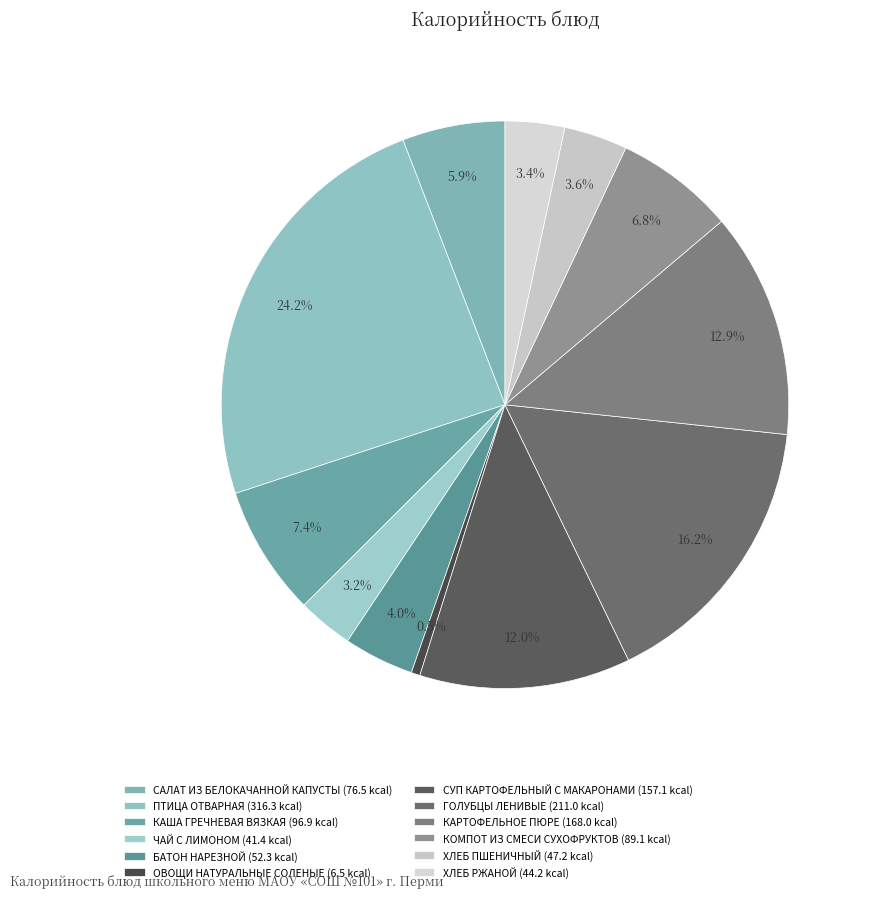

What is the ratio of the value at ГОЛУБЦЫ ЛЕНИВЫЕ to the value at ПТИЦА ОТВАРНАЯ?

0.7